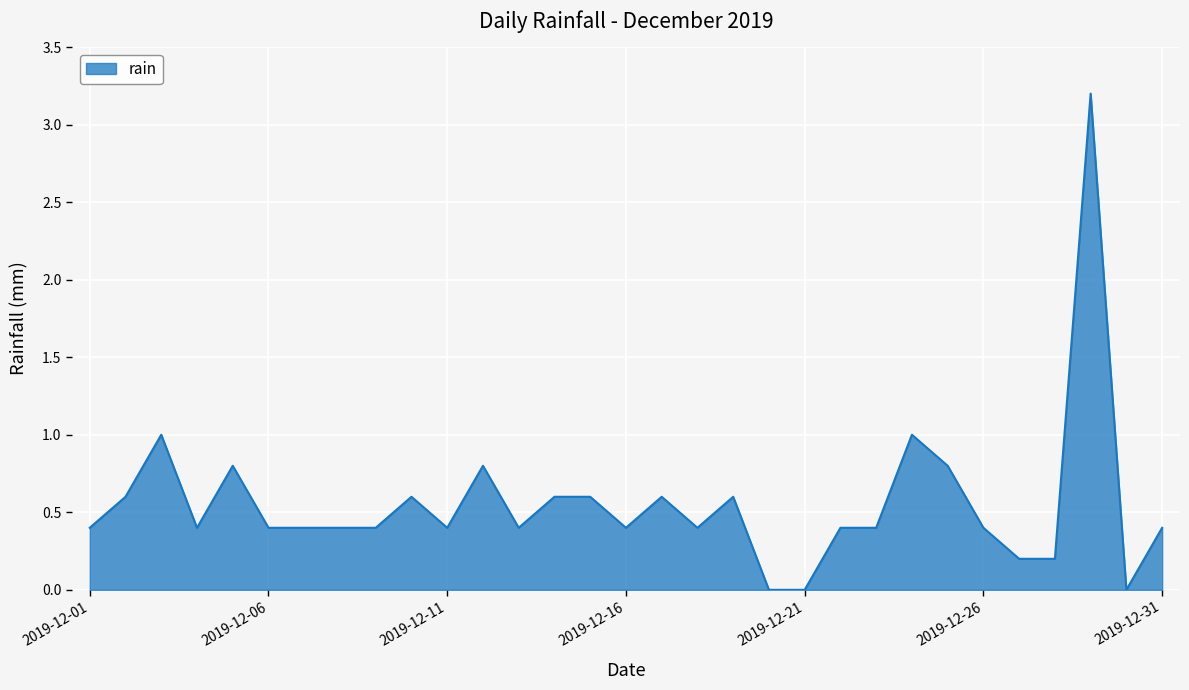

Does the chart display data point markers on the line(s)?

No